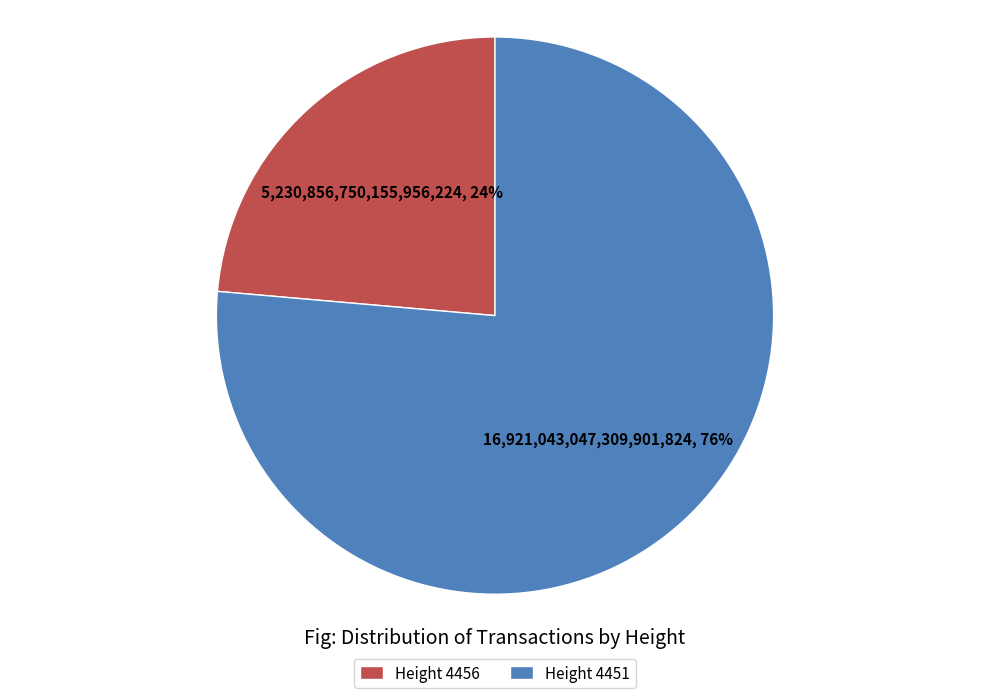

Between Height 4456 and Height 4451, which is larger?

Height 4451